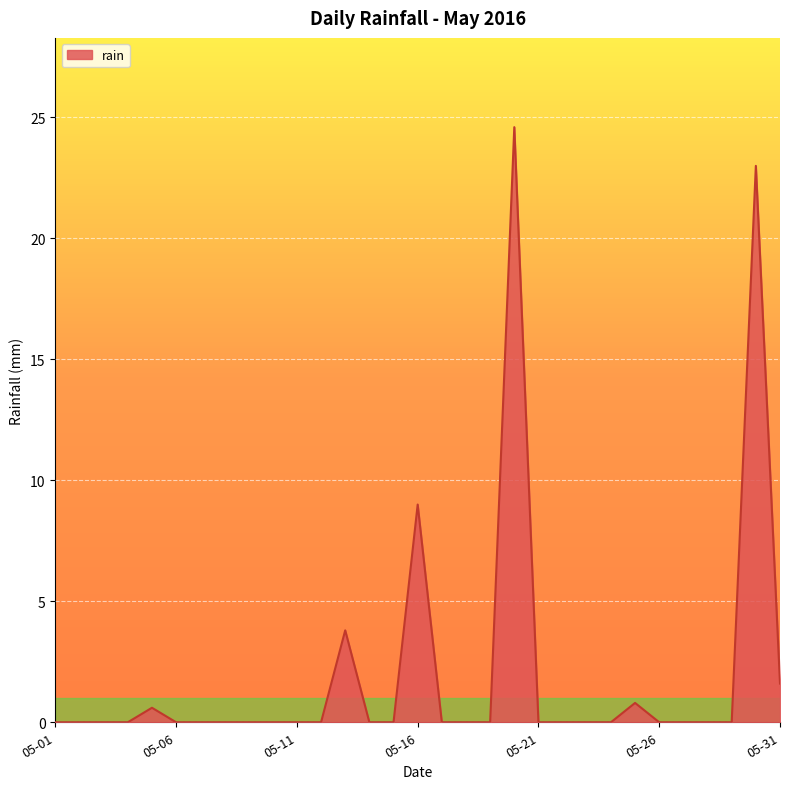

What is the difference between the maximum and minimum values?

24.6